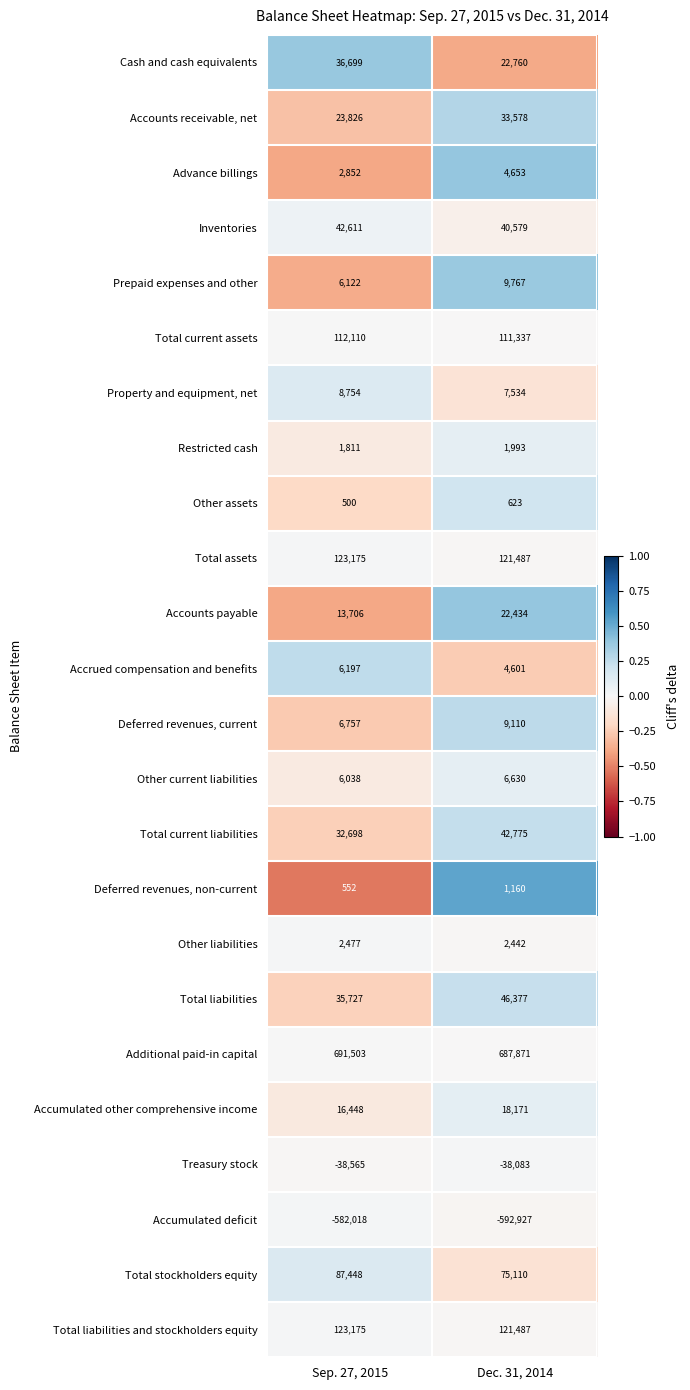

Where is Total current assets nearest to the value 111723?

Dec. 31, 2014